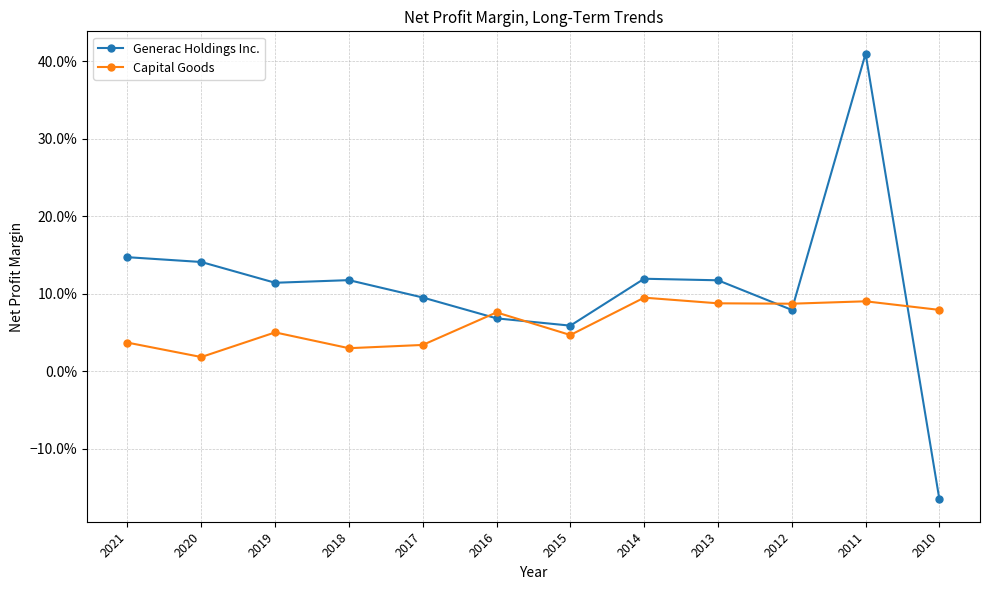

What are all the series names shown in the legend?

Generac Holdings Inc., Capital Goods